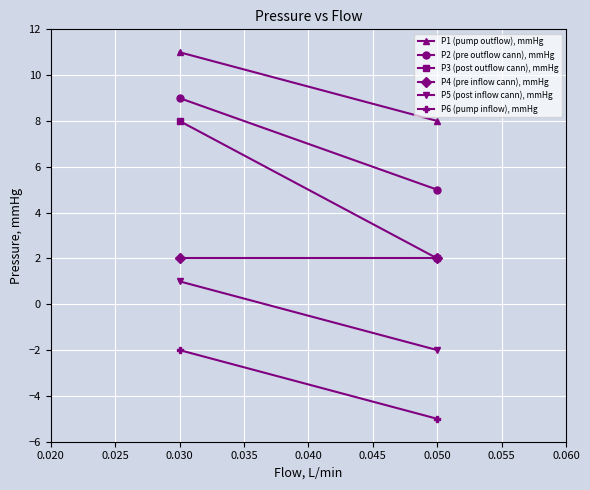

Rank the series by their maximum value, from highest to lowest.

P1 (pump outflow), mmHg, P2 (pre outflow cann), mmHg, P3 (post outflow cann), mmHg, P4 (pre inflow cann), mmHg, P5 (post inflow cann), mmHg, P6 (pump inflow), mmHg